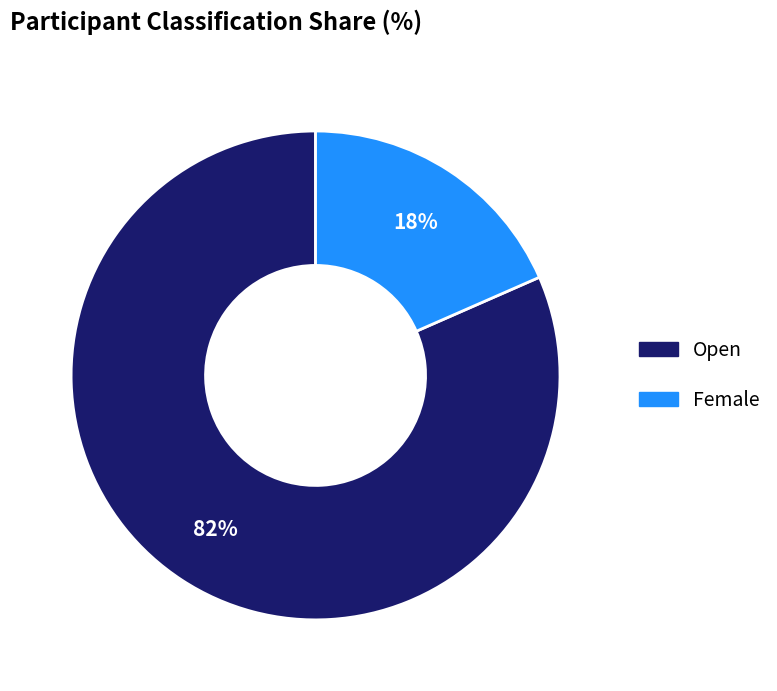

To the nearest percent, what is the average slice percentage?

50%